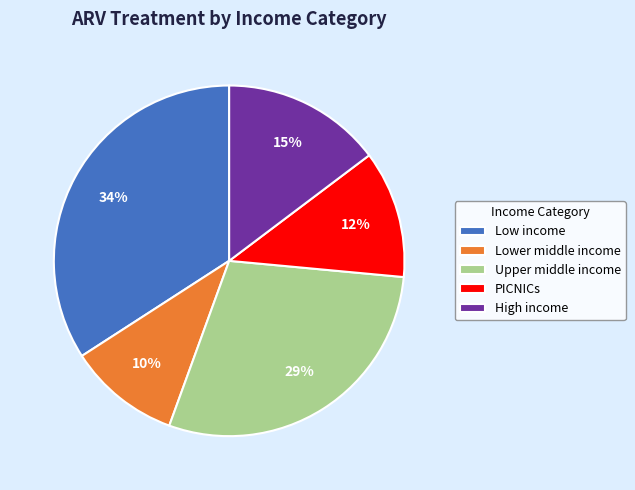

Combined, do Lower middle income and Upper middle income account for over 50%?

No